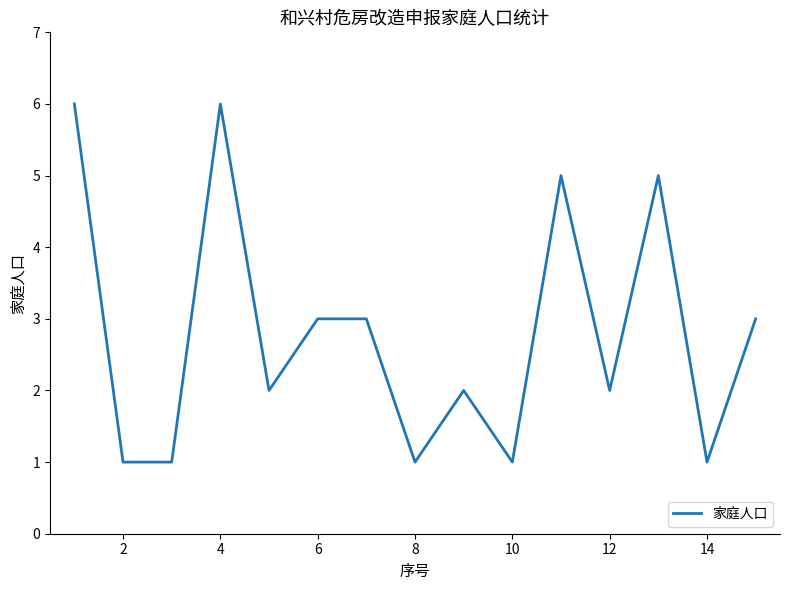

How many lines are shown in the chart?

1